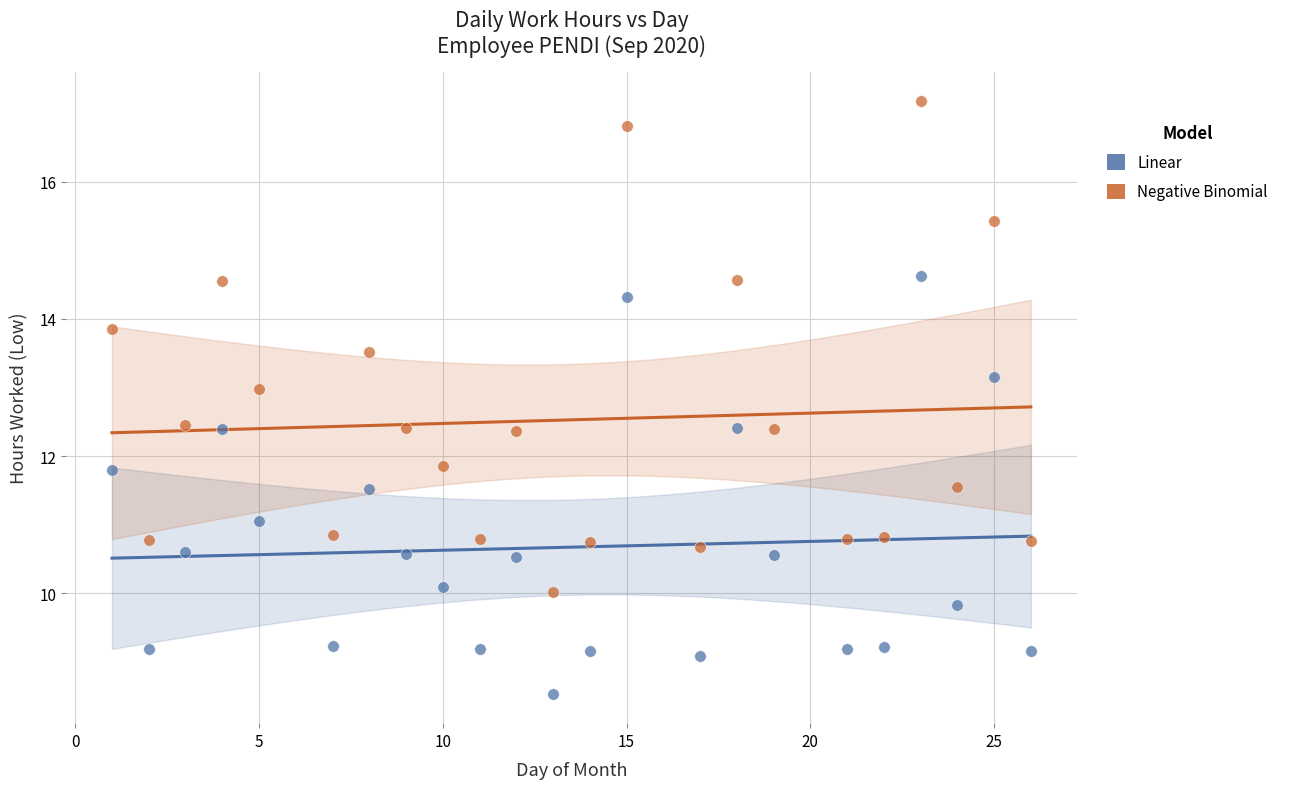

Which series contains the highest Y value?

Negative Binomial